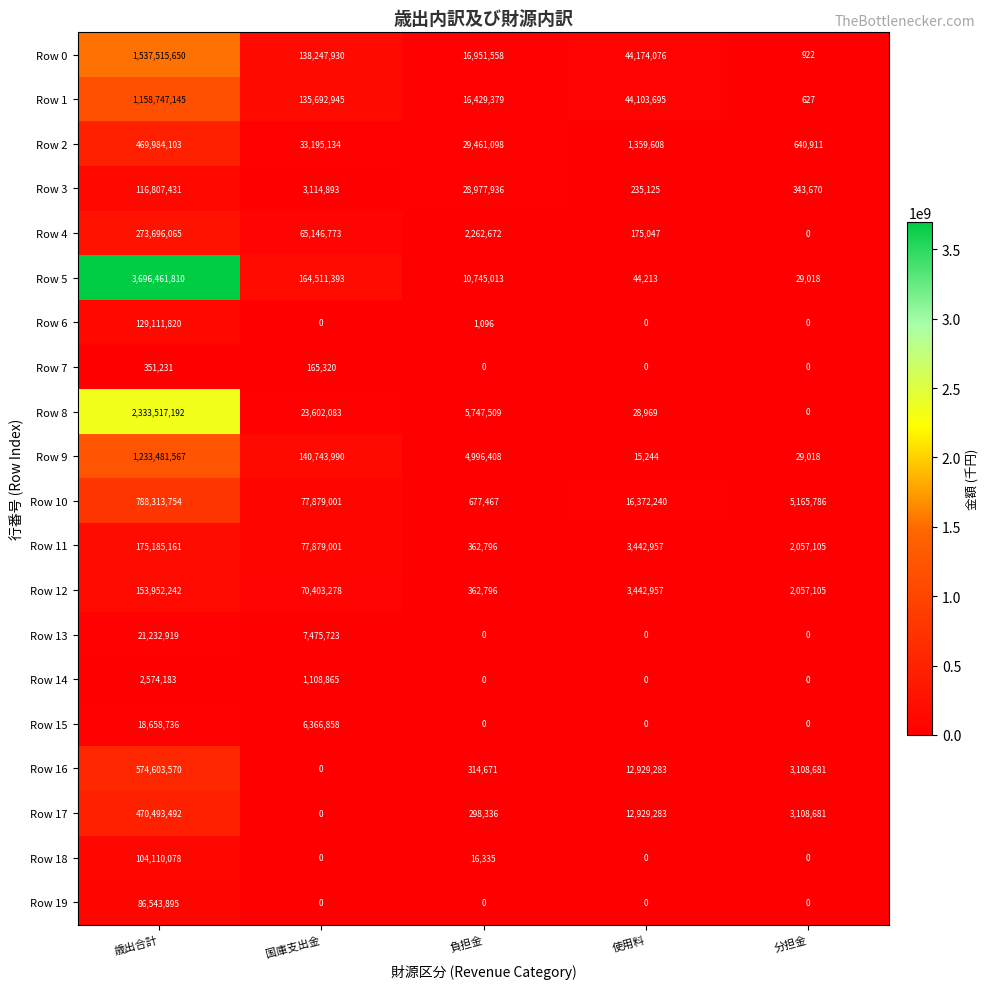

True or false: Row 0 has a value of 138247930 at 国庫支出金.

True